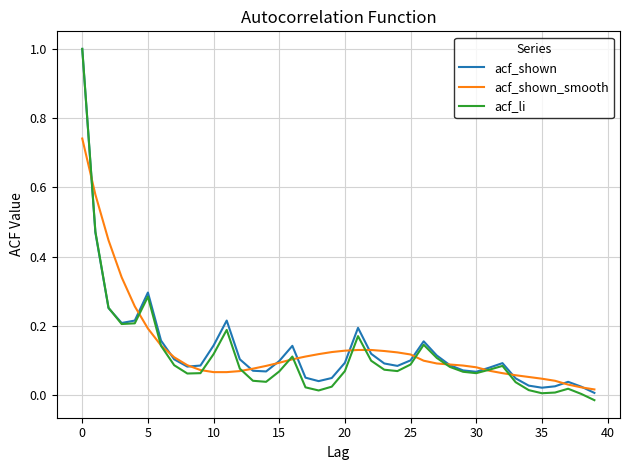

What is the greatest value displayed?

1.0